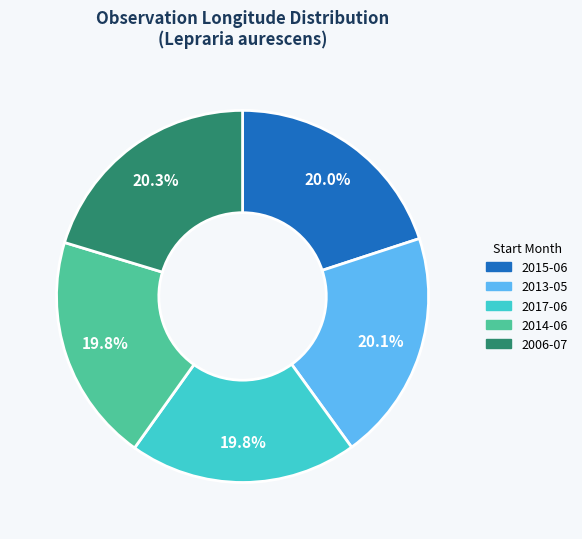

Is there any slice that represents more than half of the pie?

No